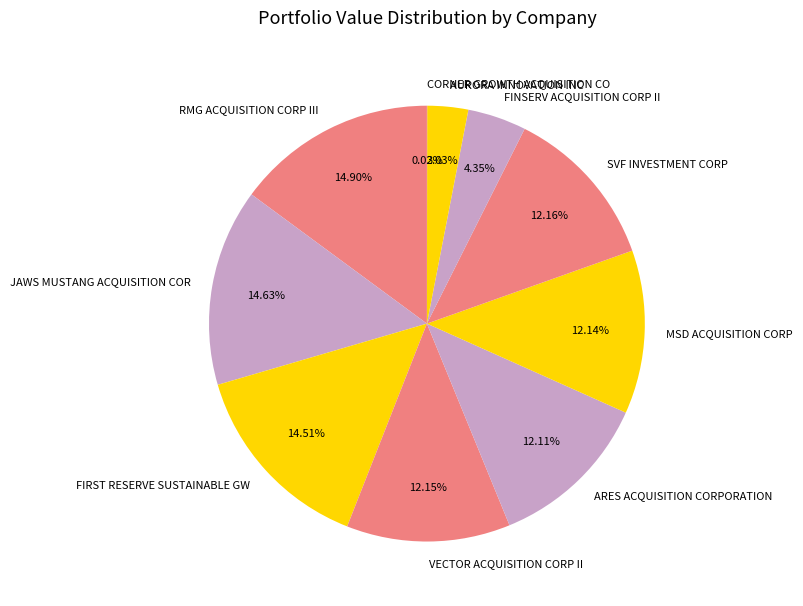

Between VECTOR ACQUISITION CORP II and FINSERV ACQUISITION CORP II, which is larger?

VECTOR ACQUISITION CORP II